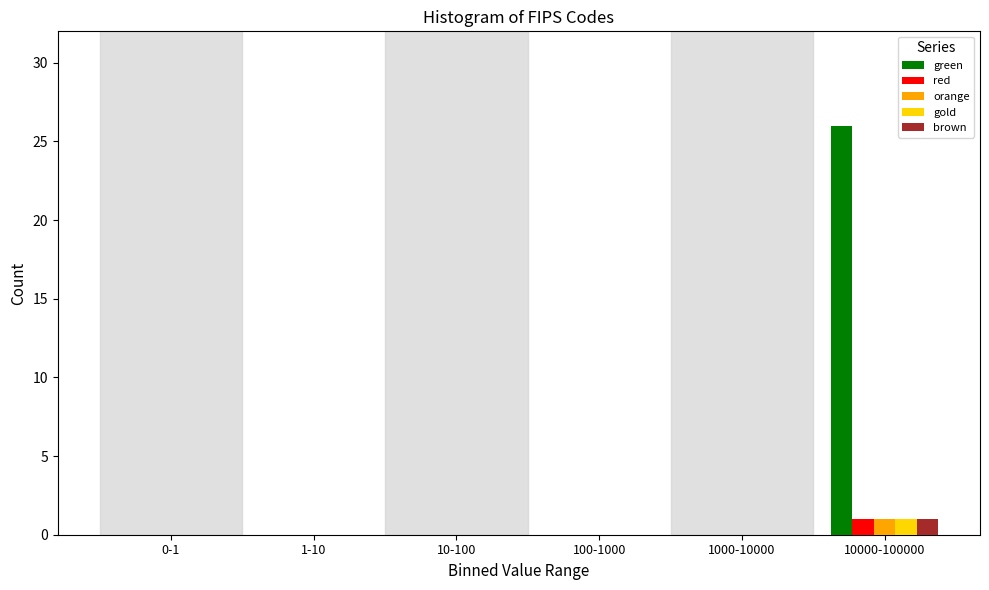

Reading right to left, transcribe all the data shown in this chart.

green: 10000-100000=26	1000-10000=0	100-1000=0	10-100=0	1-10=0	0-1=0
red: 10000-100000=1	1000-10000=0	100-1000=0	10-100=0	1-10=0	0-1=0
orange: 10000-100000=1	1000-10000=0	100-1000=0	10-100=0	1-10=0	0-1=0
gold: 10000-100000=1	1000-10000=0	100-1000=0	10-100=0	1-10=0	0-1=0
brown: 10000-100000=1	1000-10000=0	100-1000=0	10-100=0	1-10=0	0-1=0